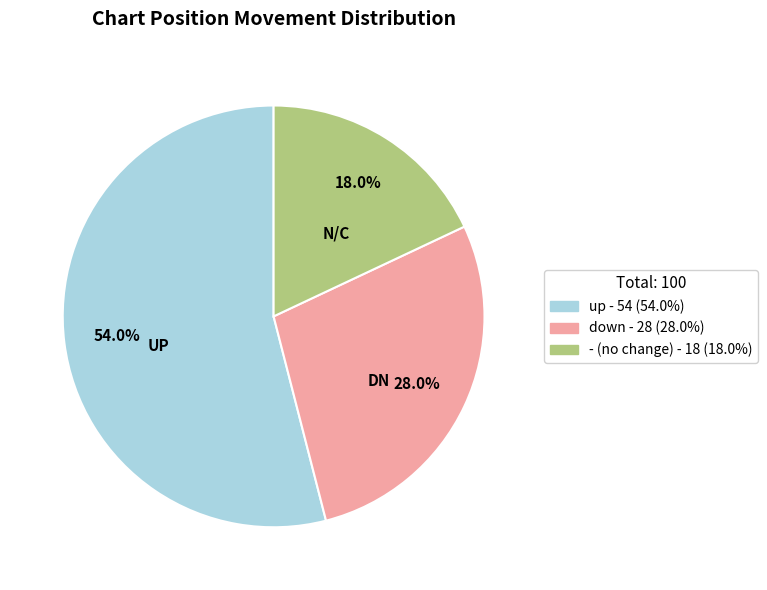

To the nearest percent, what is the average slice percentage?

33%